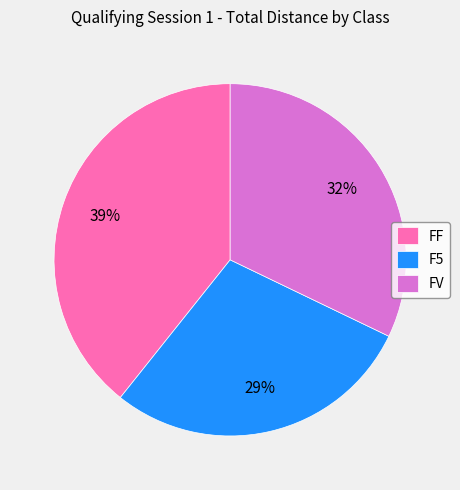

The F5 slice represents 29% of the pie. True or false?

True